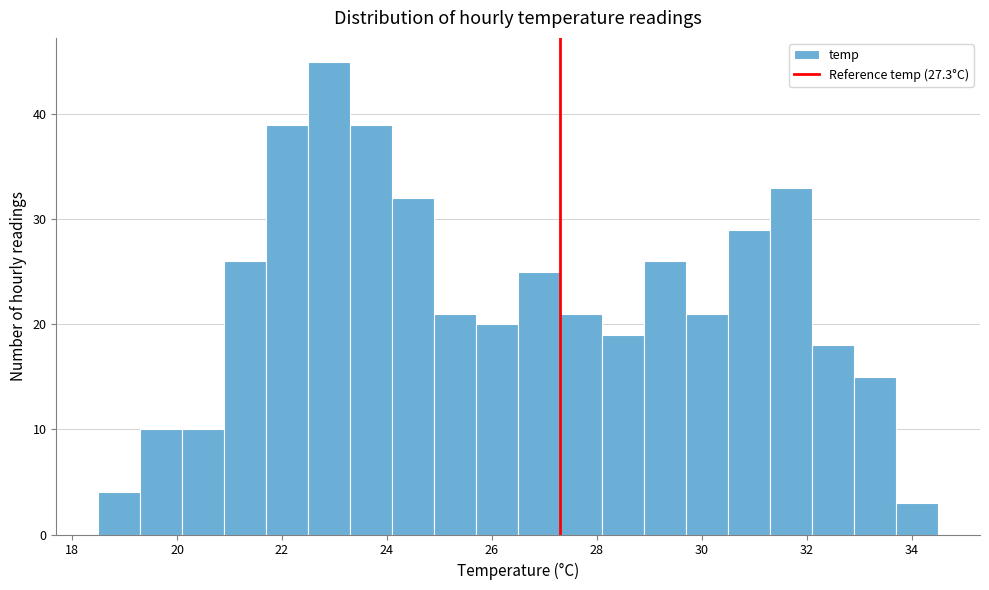

What is the height of the bar covering 19.3 to 20.1 on the x-axis? Neither the bar edges nor the heights are printed on the chart, so give them approximately, as read against the axes.

10